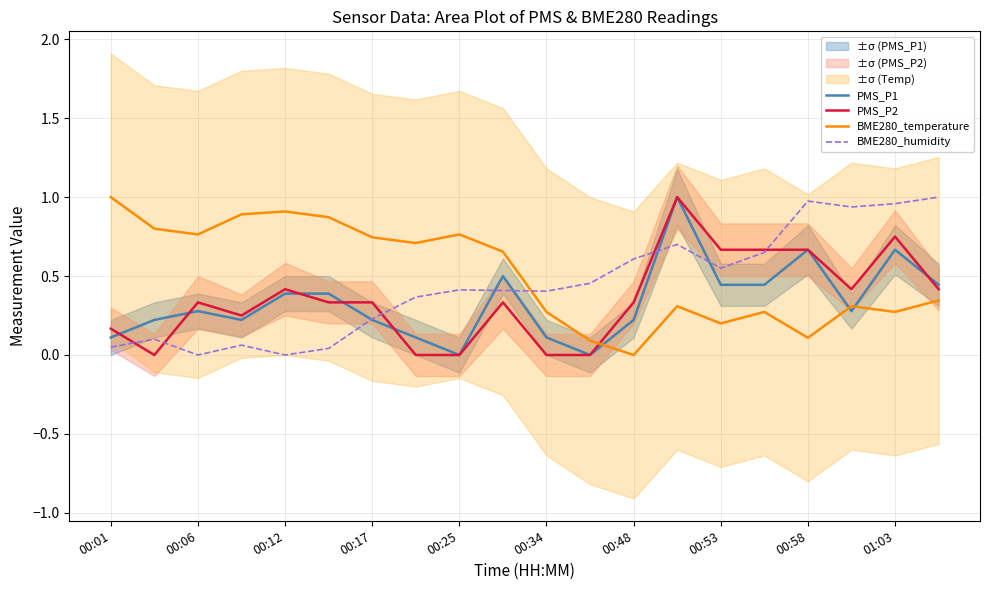

How many data points in BME280_temperature are above 0?

19